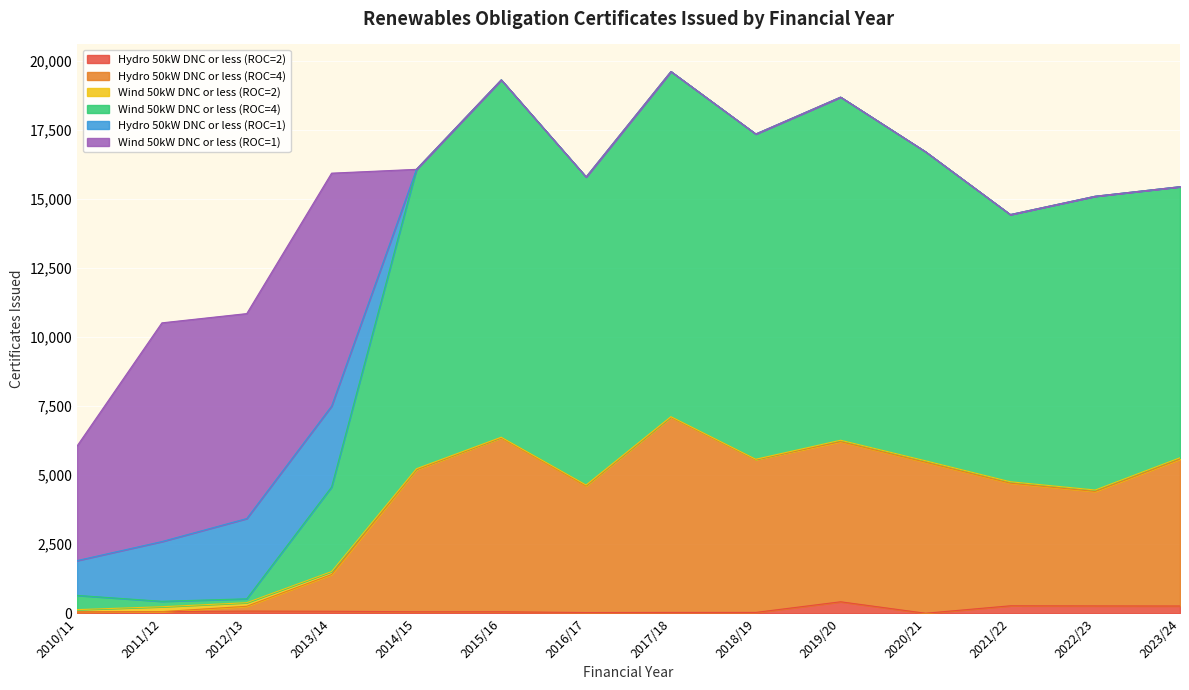

At which label is Wind 50kW DNC or less (ROC=4) closest to 10029?

2021/22